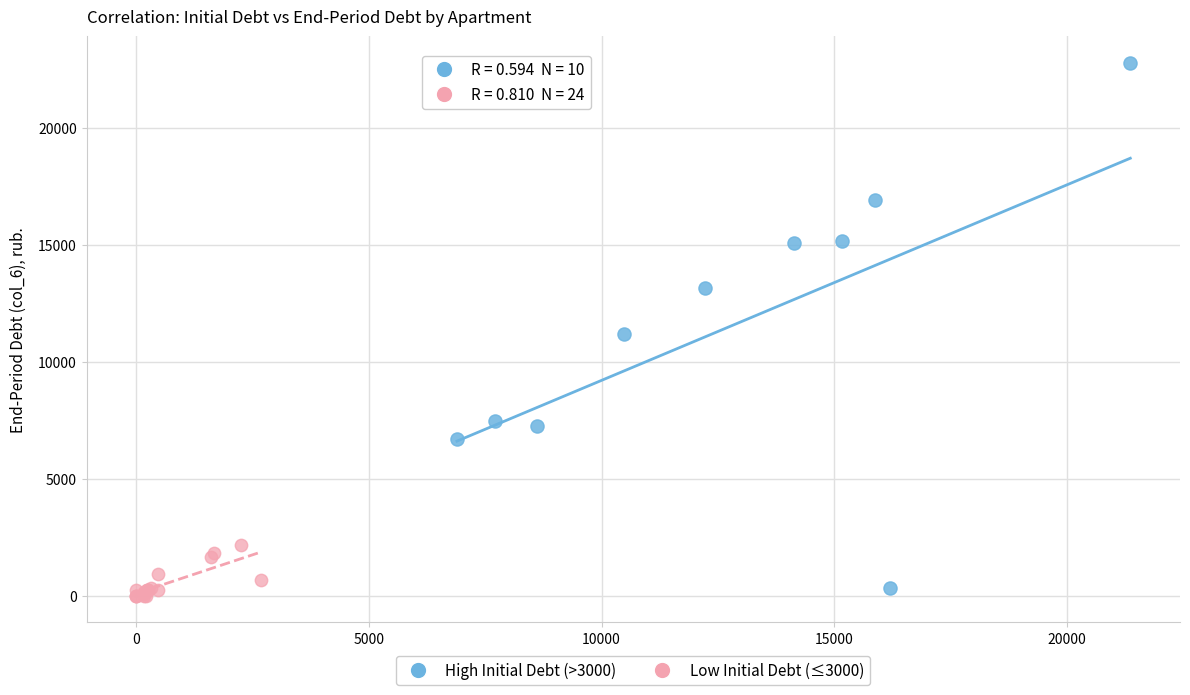

Which series has the largest Y range (max minus min)?

High Initial Debt (>3000)